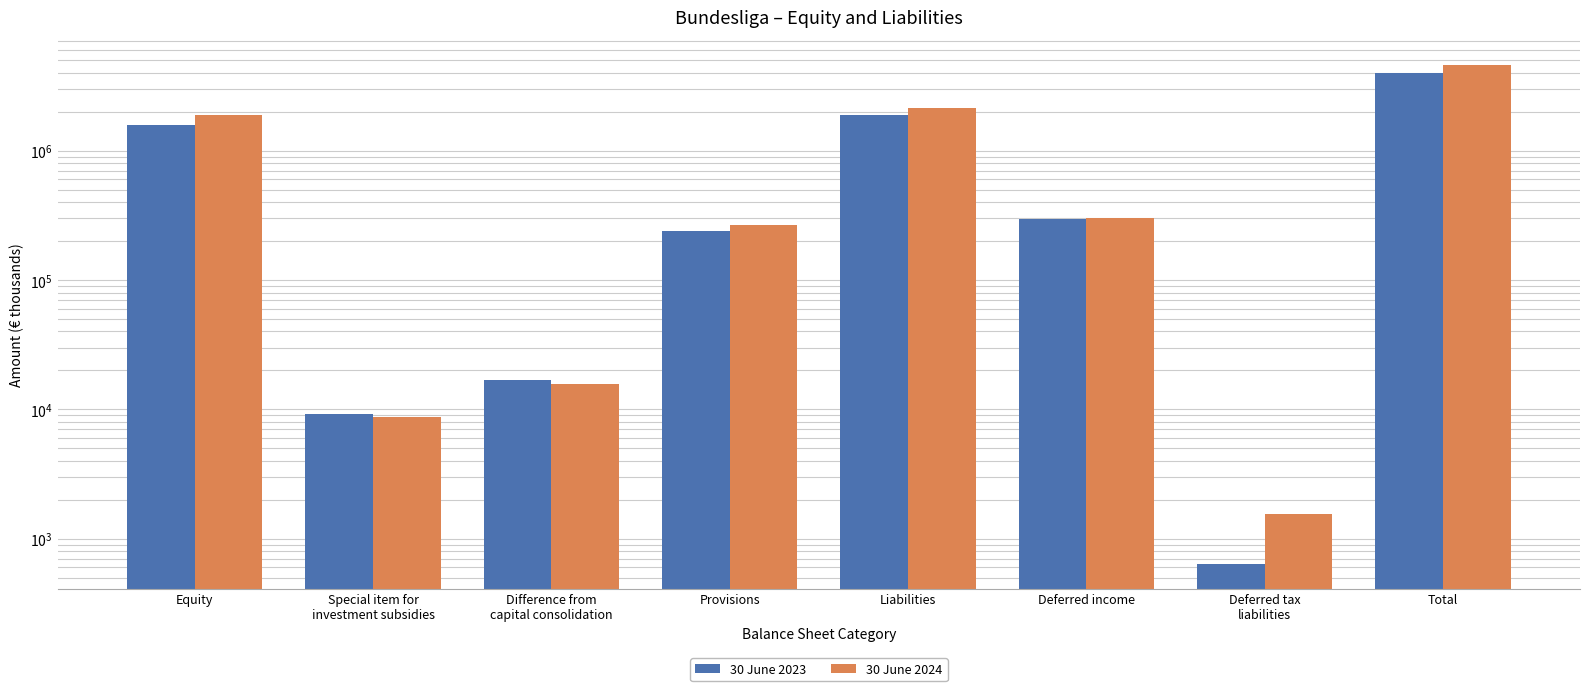

How many data points does each series have?

8